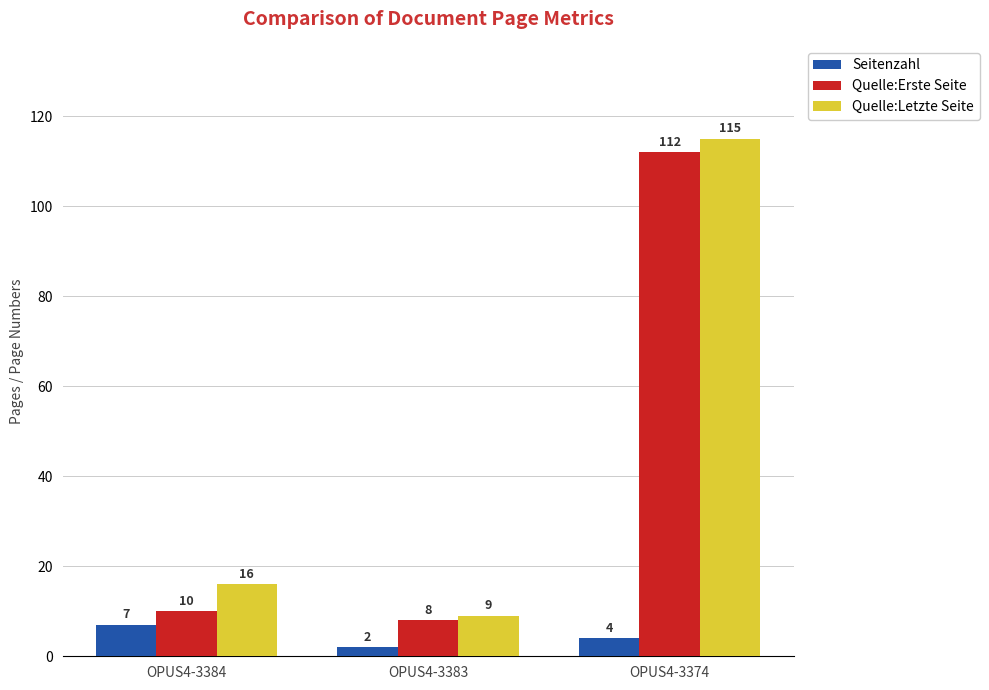

Reading left to right, transcribe all the data shown in this chart.

Seitenzahl: 7	2	4
Quelle:Erste Seite: 10	8	112
Quelle:Letzte Seite: 16	9	115